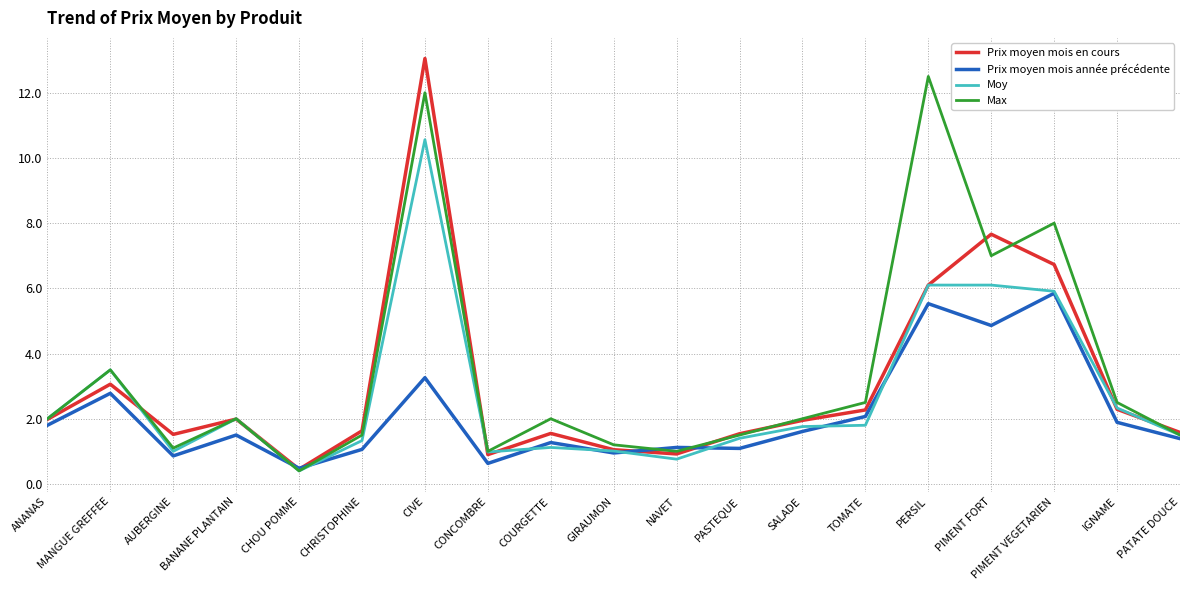

The value of Prix moyen mois année précédente at ANANAS is 2.4. True or false?

False